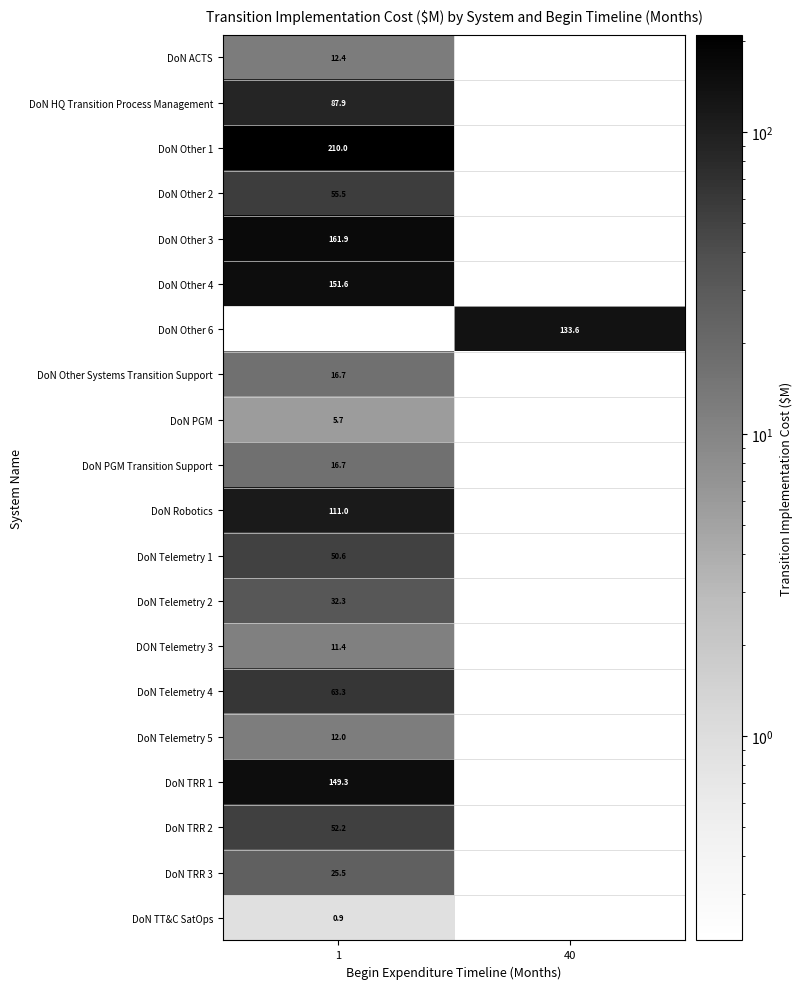

Which has a higher value, 40 or 1?

1